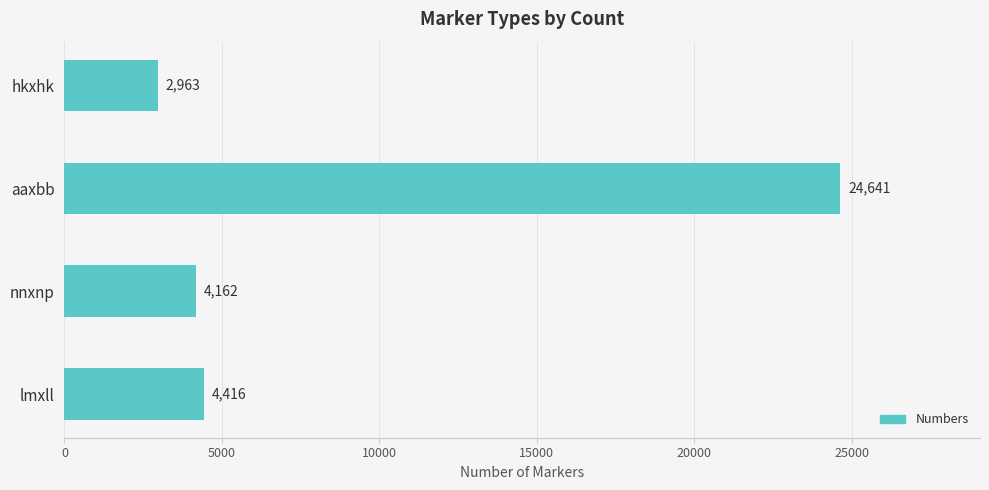

Read the value at hkxhk.

2963